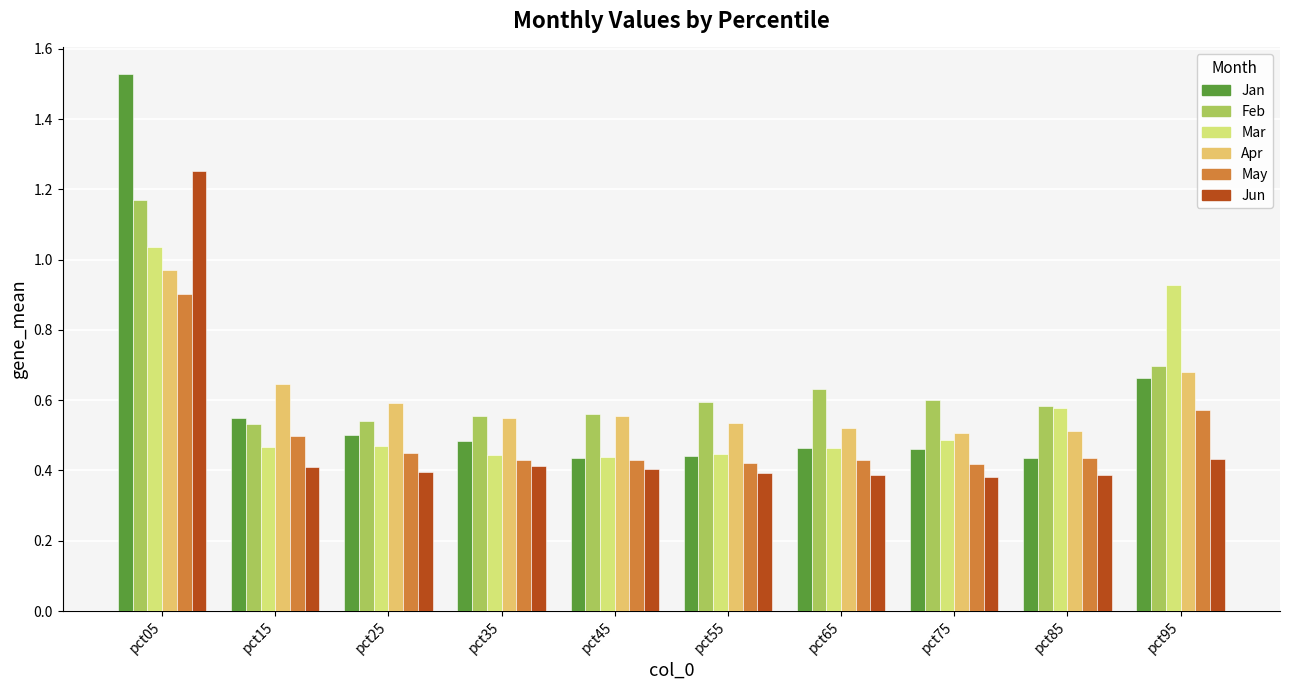

At which category does the chart reach its peak across all series?

pct05